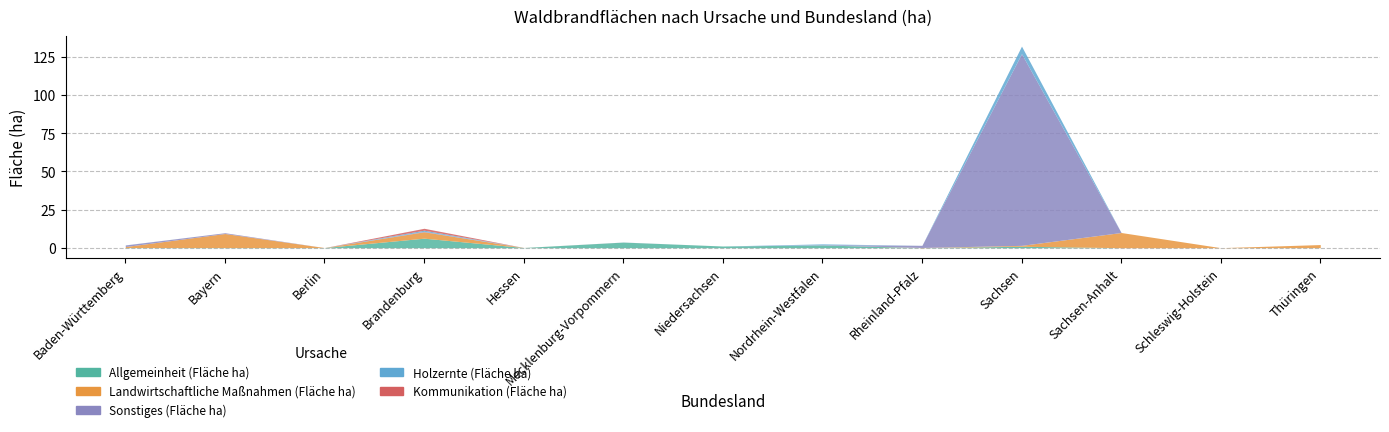

What is the total value across all series at Baden-Württemberg?

1.8